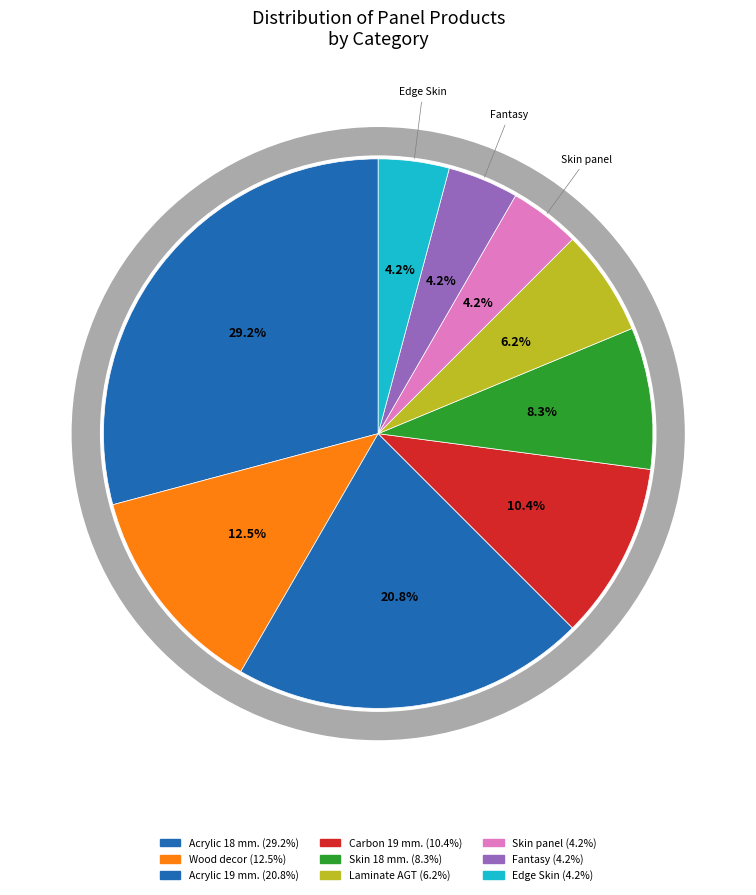

Is the sum of Панель Skin Skin 18 мм. Деа and AGT panel 18 mm. Fantasy greater than half?

No